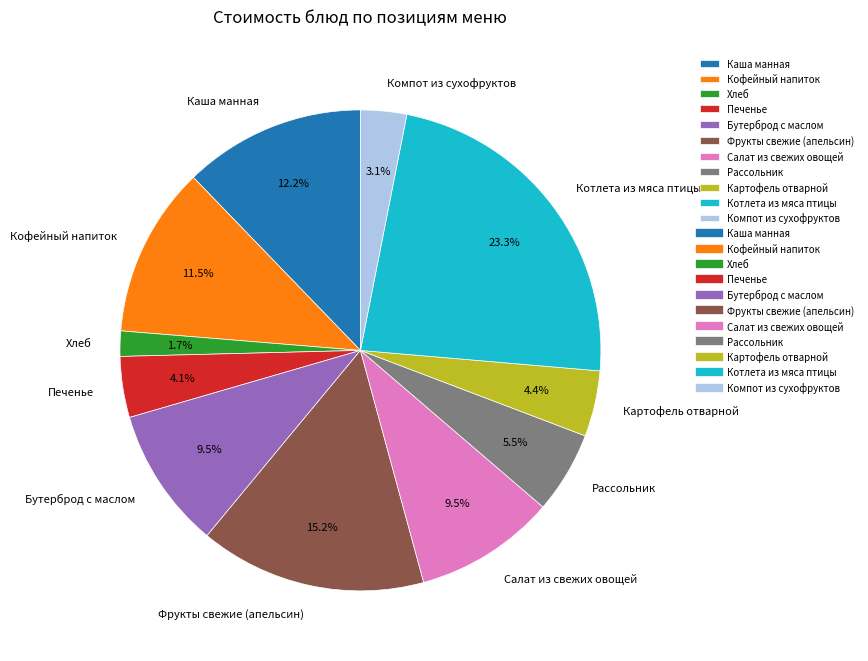

Which category has the smallest portion of the pie?

Хлеб